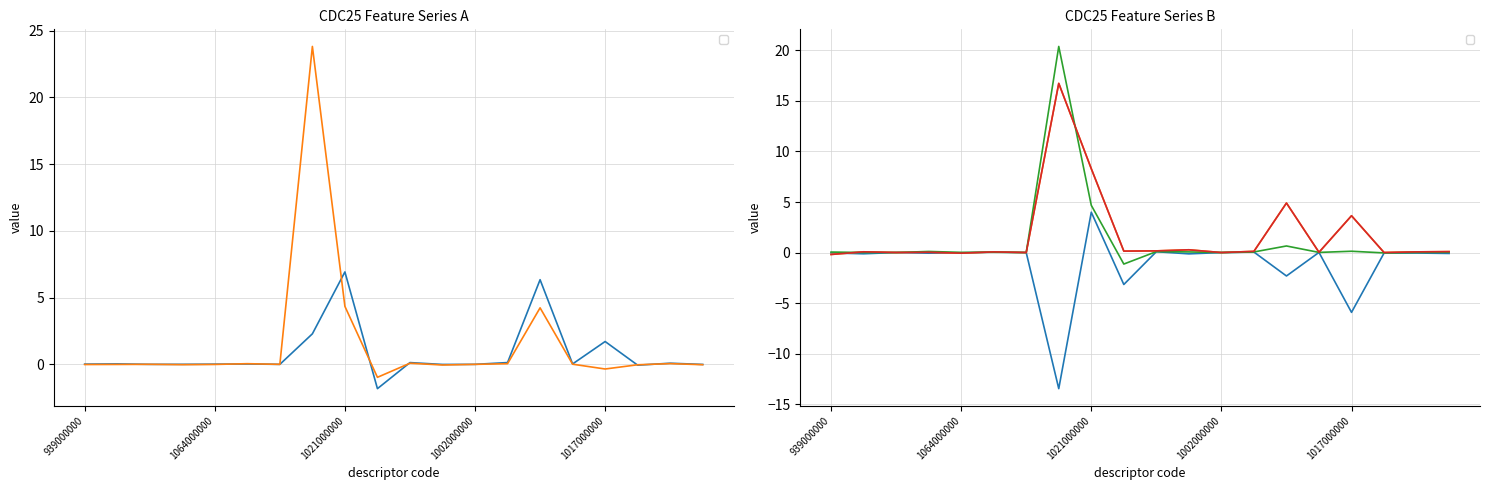

How many values in _CDC25__37 are above zero?

6